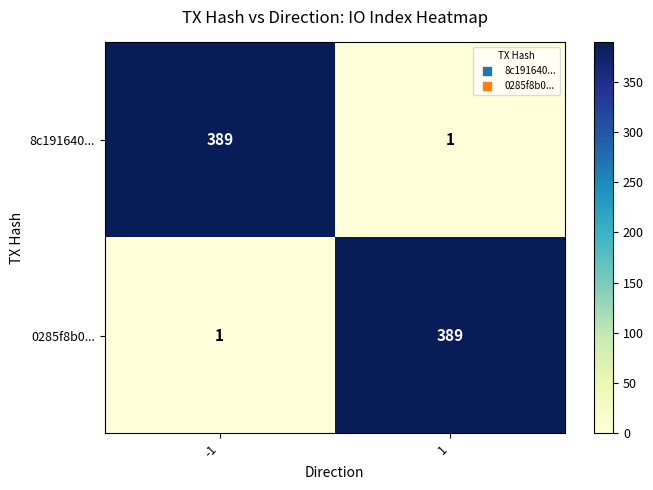

Reading right to left, transcribe all the data shown in this chart.

8c191640...: 1=1	-1=389
0285f8b0...: 1=389	-1=1